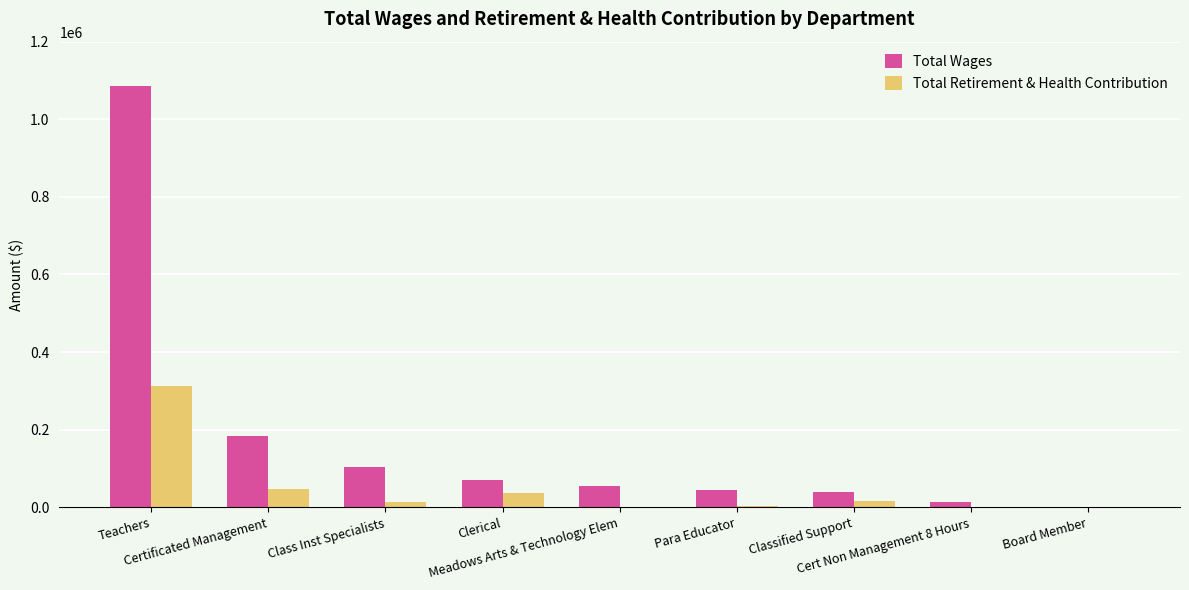

What is the maximum value for Total Wages?

1085608